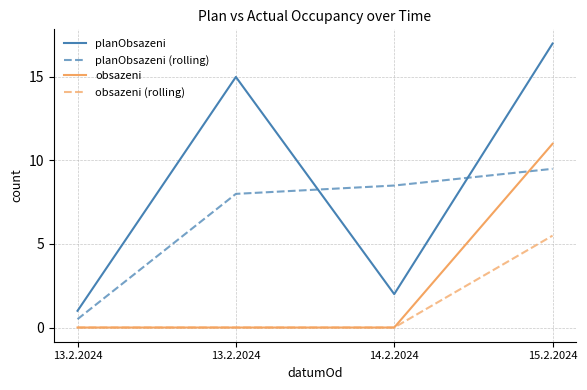

At 15.2.2024, list the series in order from largest to smallest.

planObsazeni, obsazeni, planObsazeni (rolling), obsazeni (rolling)